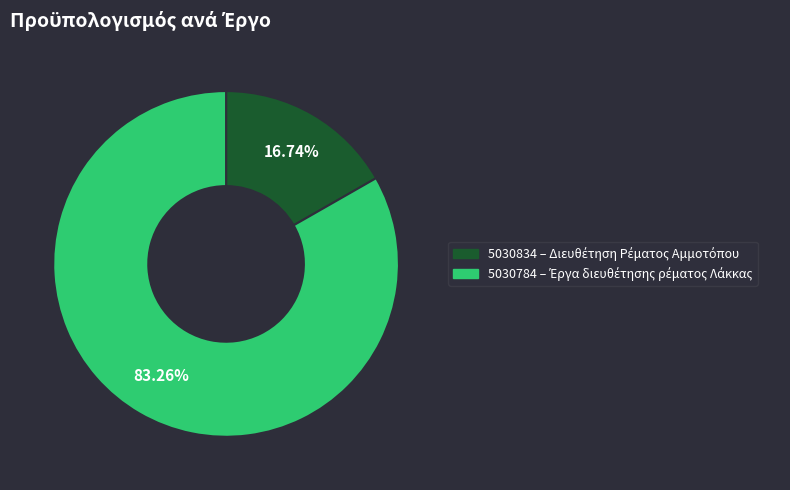

Does 5030784 account for over 50% of the chart?

Yes